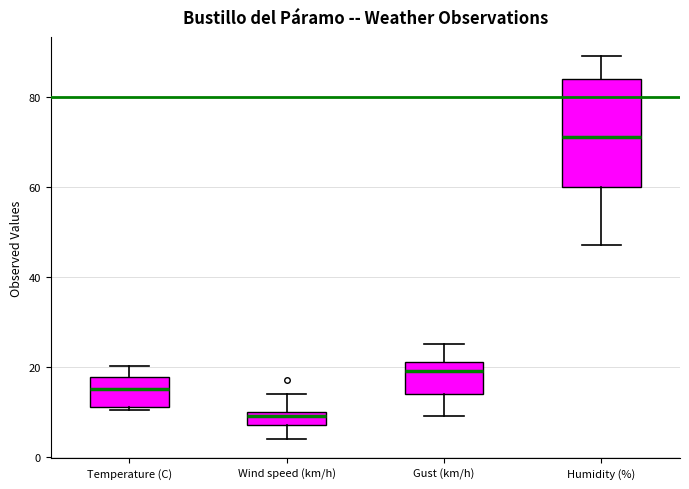

Reading left to right, transcribe this box plot: for each box, give where its median line is, the range the box spans, and where its two whiskers end, as read against the y-axis. The values are not printed on the chart, so give them approximately, as read against the axis.

Temperature (C): median 16, box 12 to 18, whiskers 10 to 20
Wind speed (km/h): median 10 (just below the box's upper edge), box 8 to 10, whiskers 4 to 14
Gust (km/h): median 20, box 14 to 22, whiskers 10 to 26
Humidity (%): median 72, box 60 to 84, whiskers 48 to 90